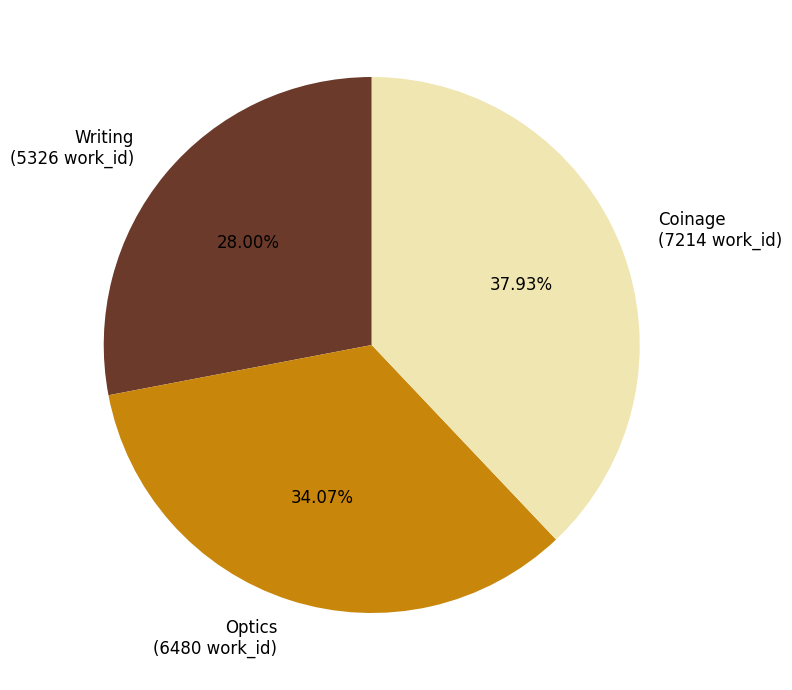

Is there any slice that represents more than half of the pie?

No